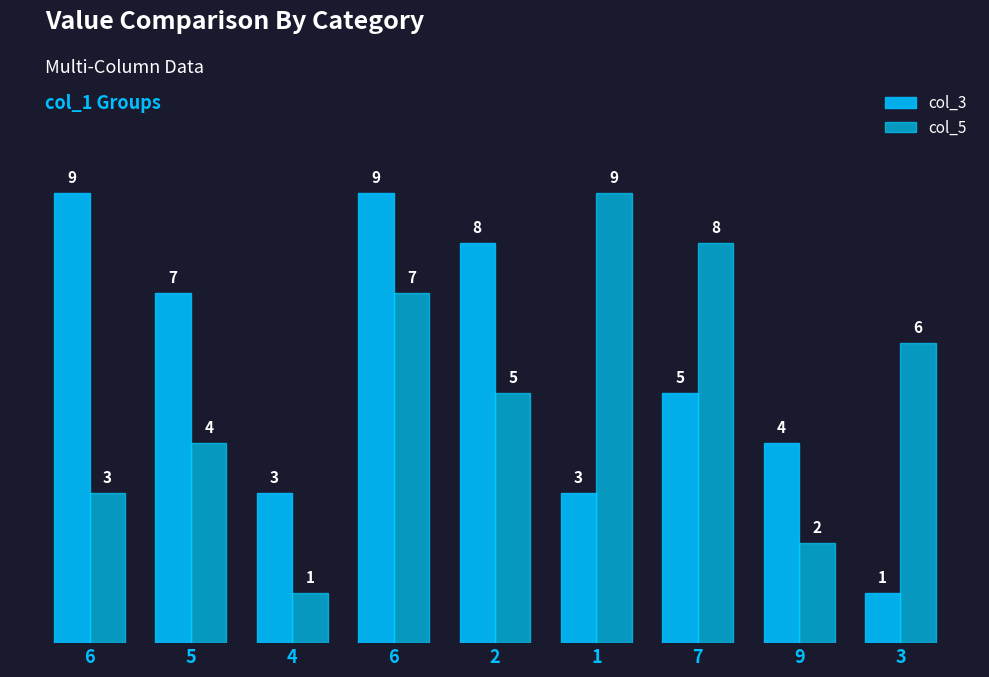

What are all the series names shown in the legend?

col_3, col_5